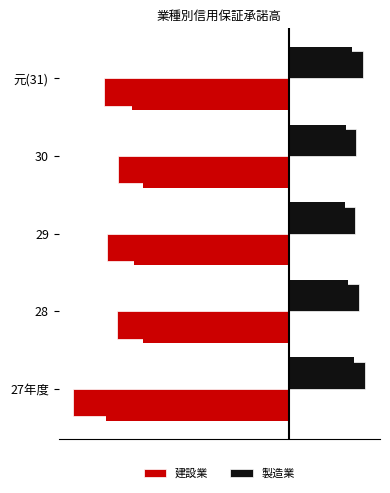

What is the value of the 建設業 bar at the 2nd from the left?

-17858